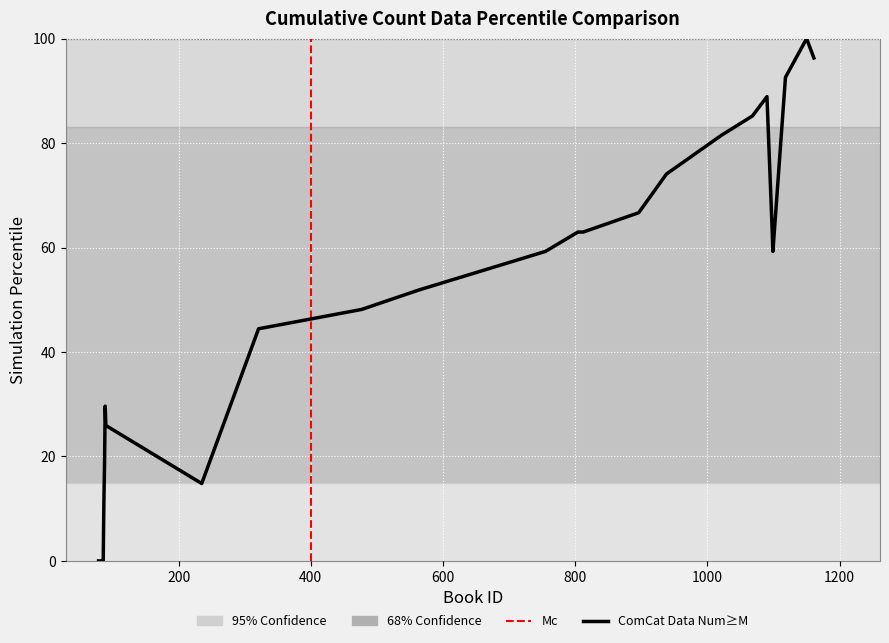

Does the chart display data point markers on the line(s)?

No